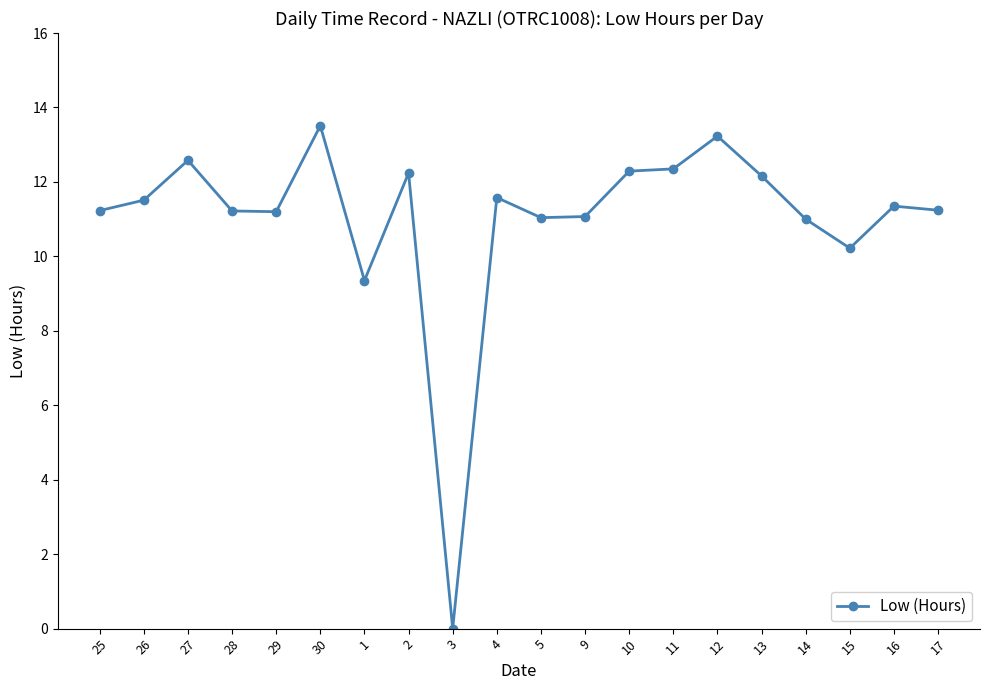

What is the difference between the second highest and minimum values?

13.2